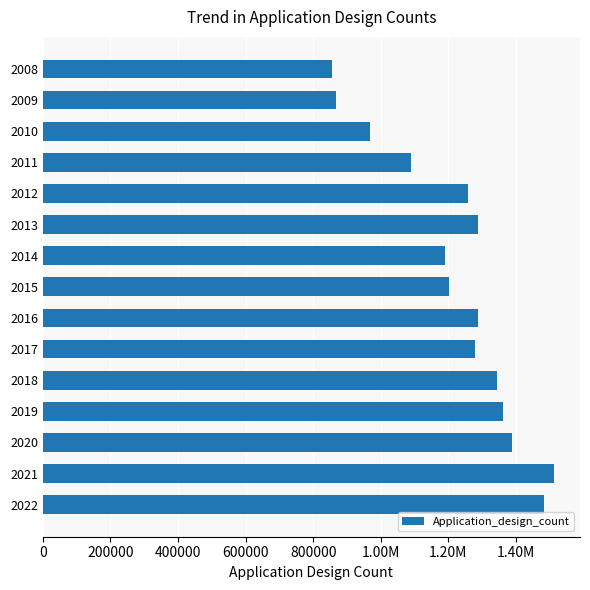

Does the chart contain any negative values?

No